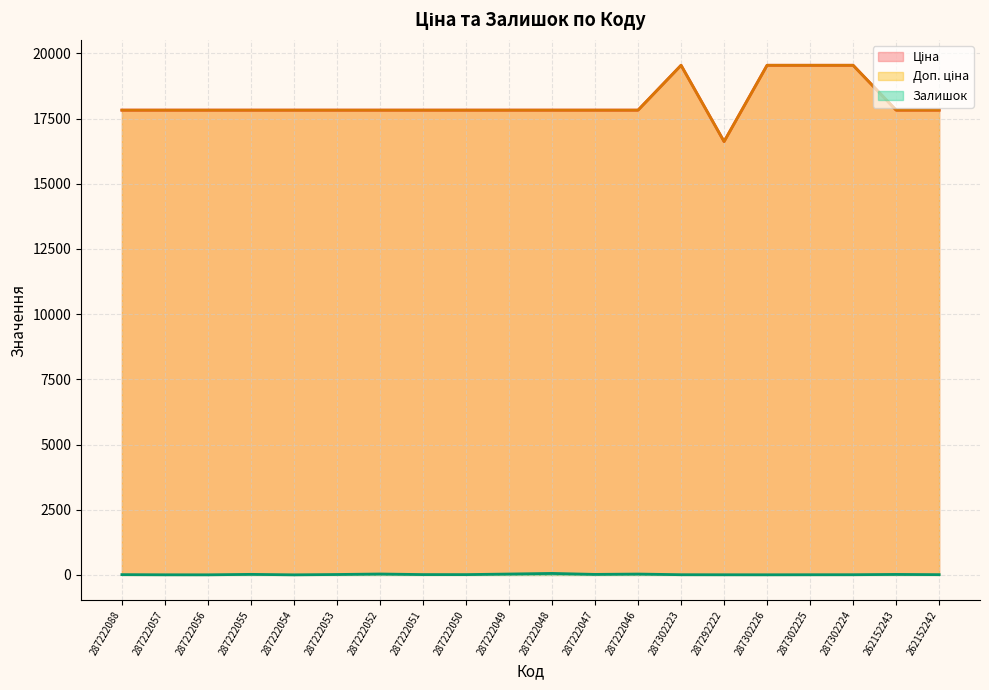

What is the difference between the second highest and minimum values in the Ціна series?

2924.8